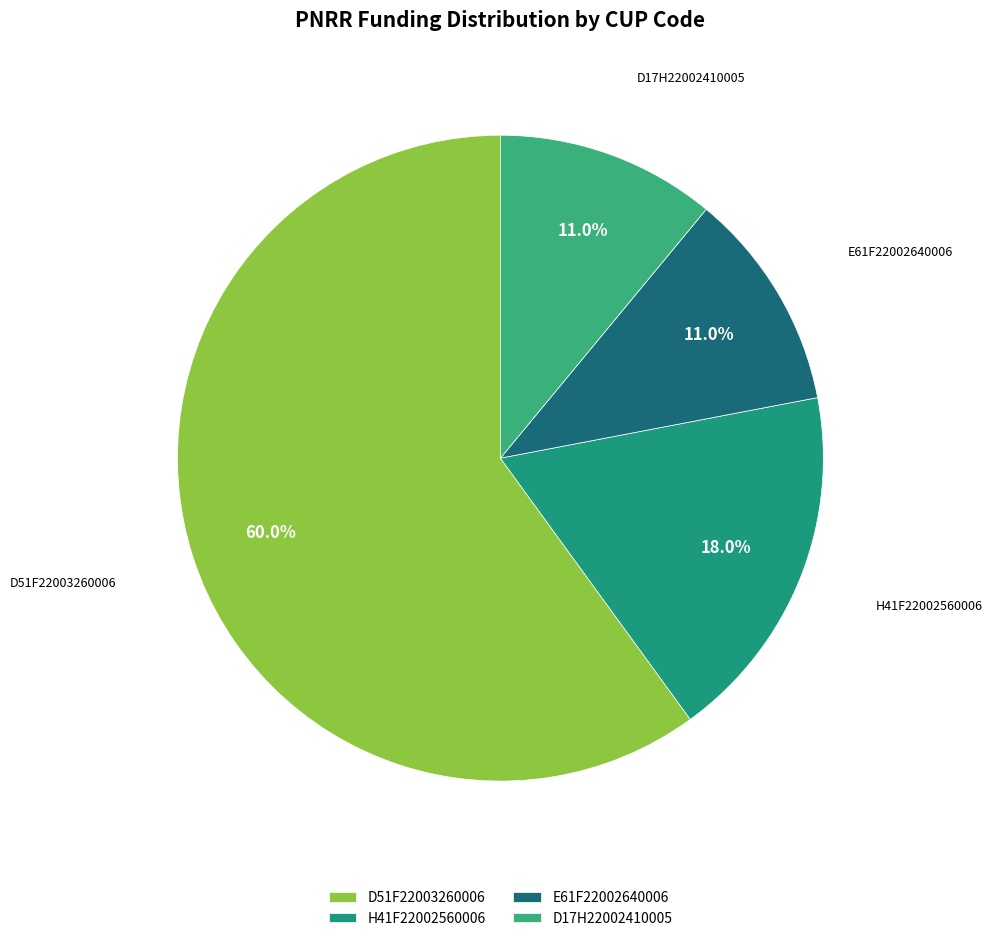

What portion of the pie excludes E61F22002640006?

89.0%